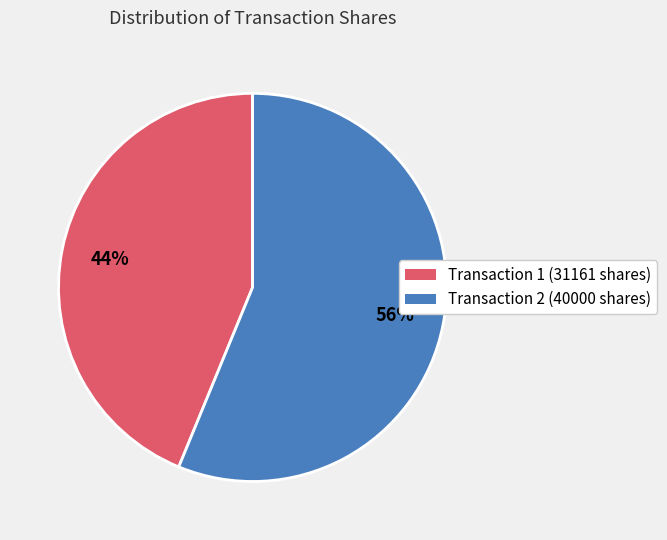

Is there any slice that represents more than half of the pie?

Yes